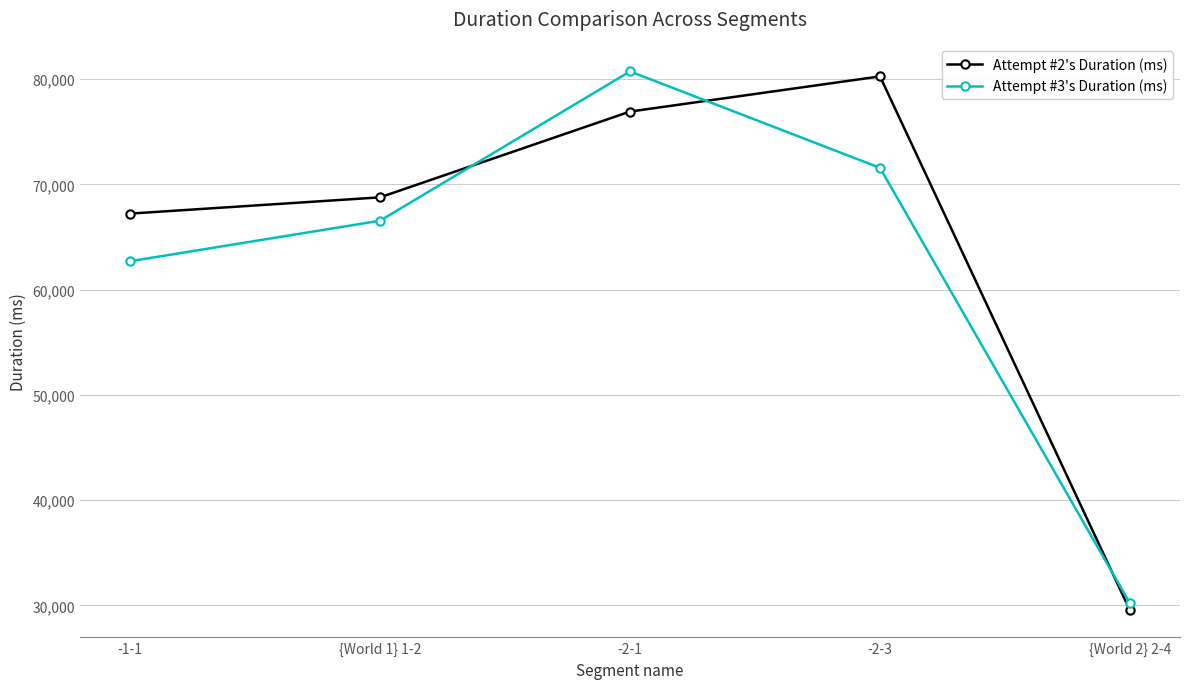

Rank the series by their average value, from highest to lowest.

Attempt #2's Duration (ms), Attempt #3's Duration (ms)